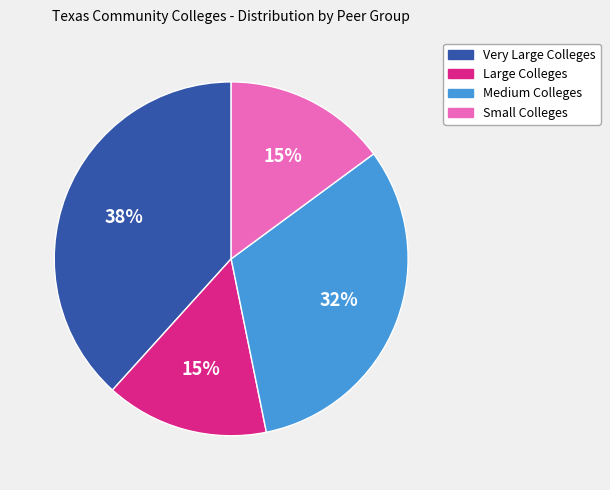

Approximately how many times larger is the value at Large Colleges compared to Very Large Colleges?

0.4